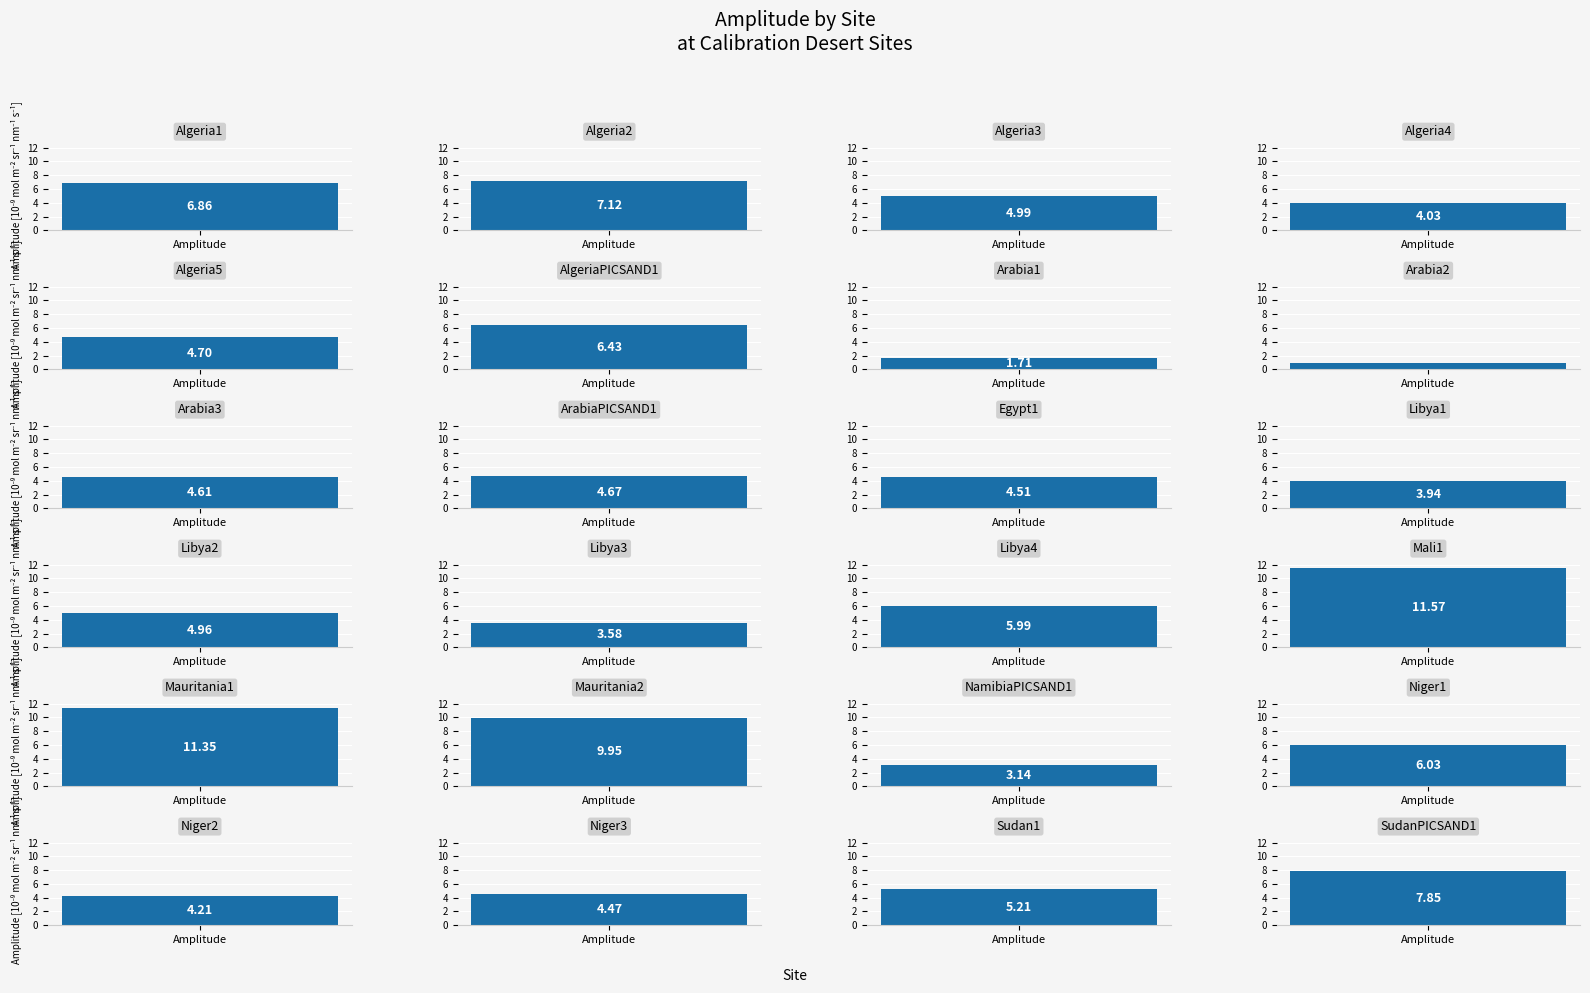

What is the minimum value shown in the chart?

1.0